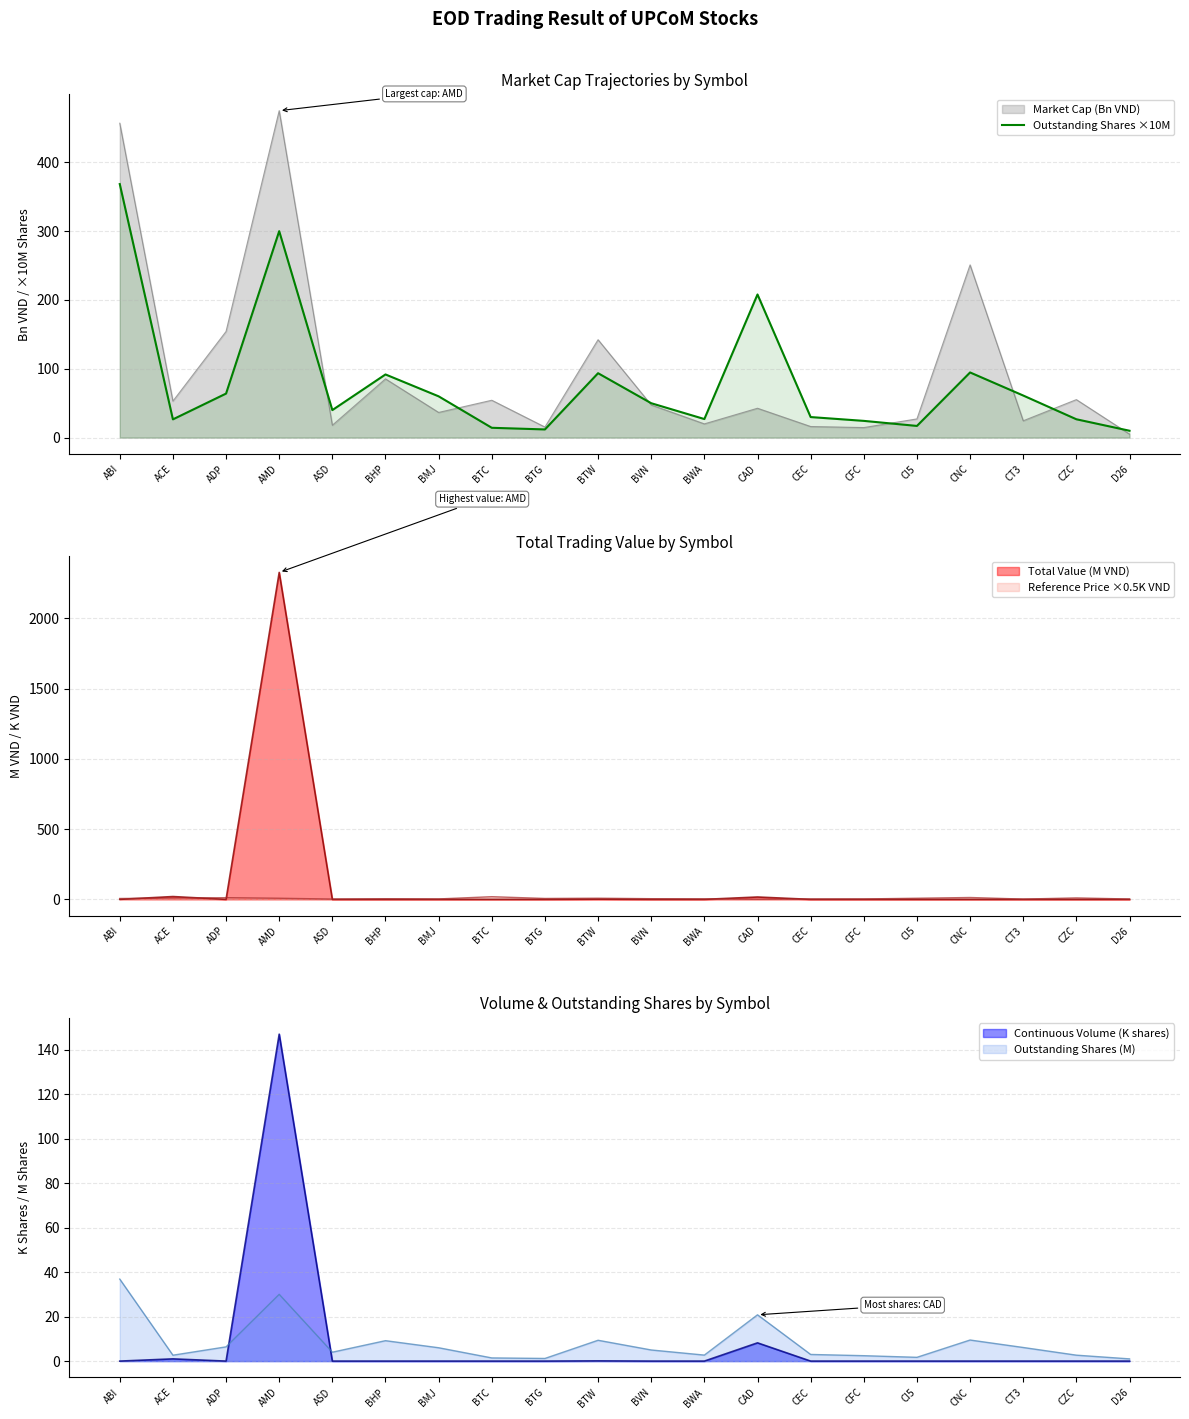

What is the label of the 15th point from the left?

CFC